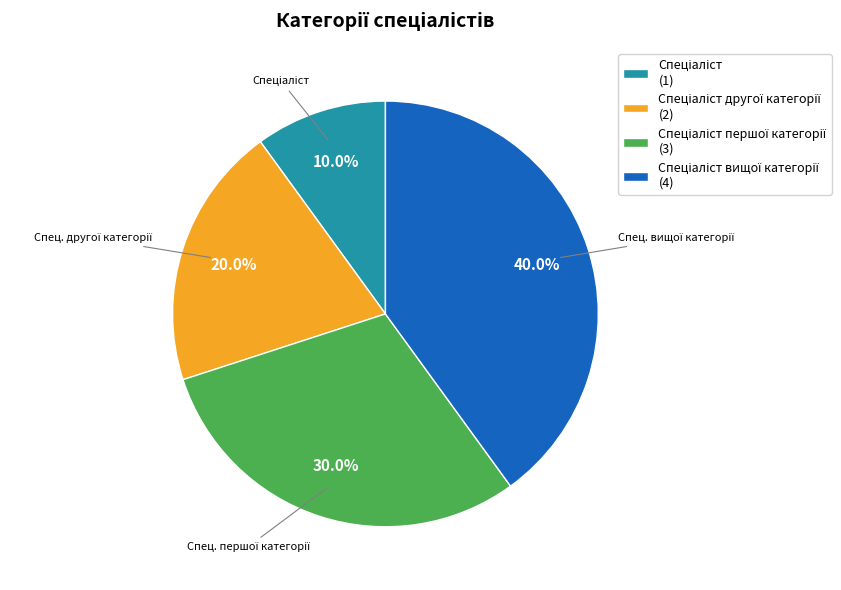

Is there any slice that represents more than half of the pie?

No